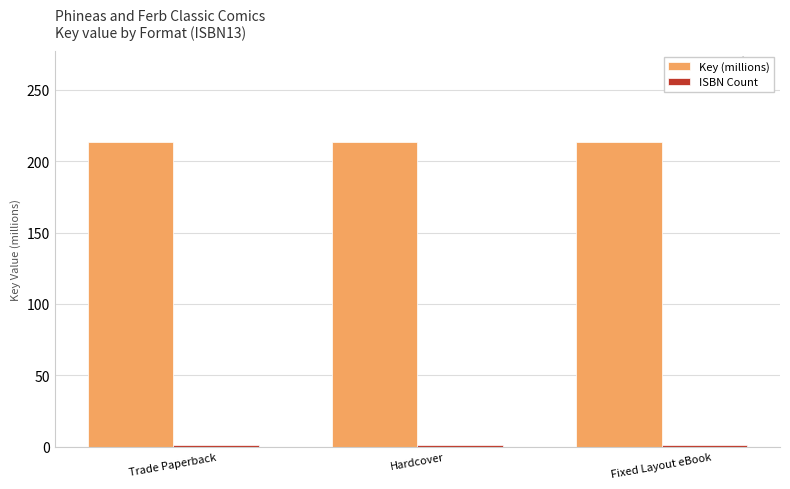

At how many categories does at least one series exceed 4?

3